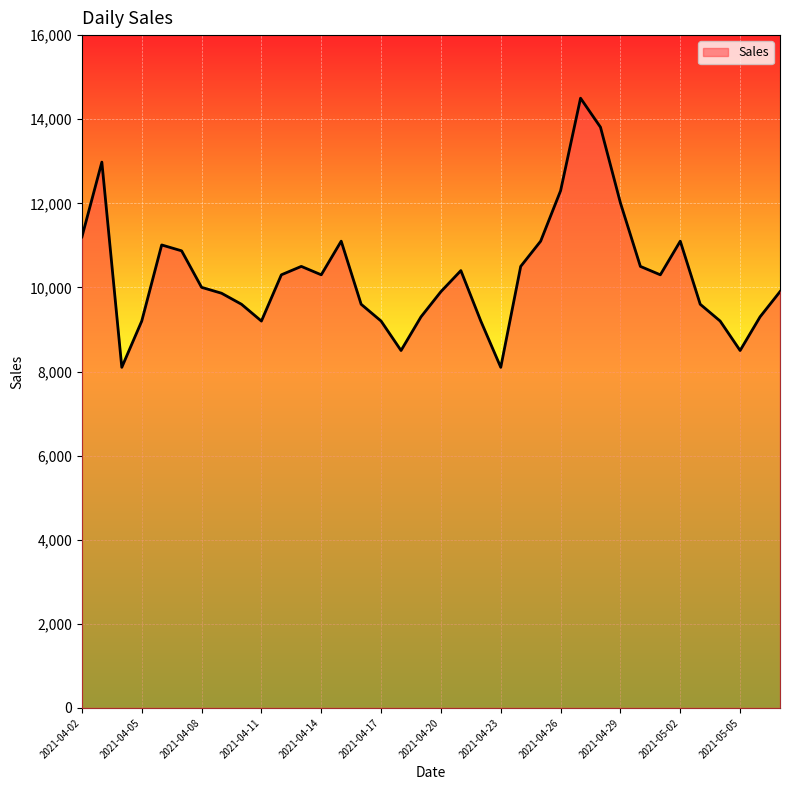

What is the maximum value shown in the chart?

14500